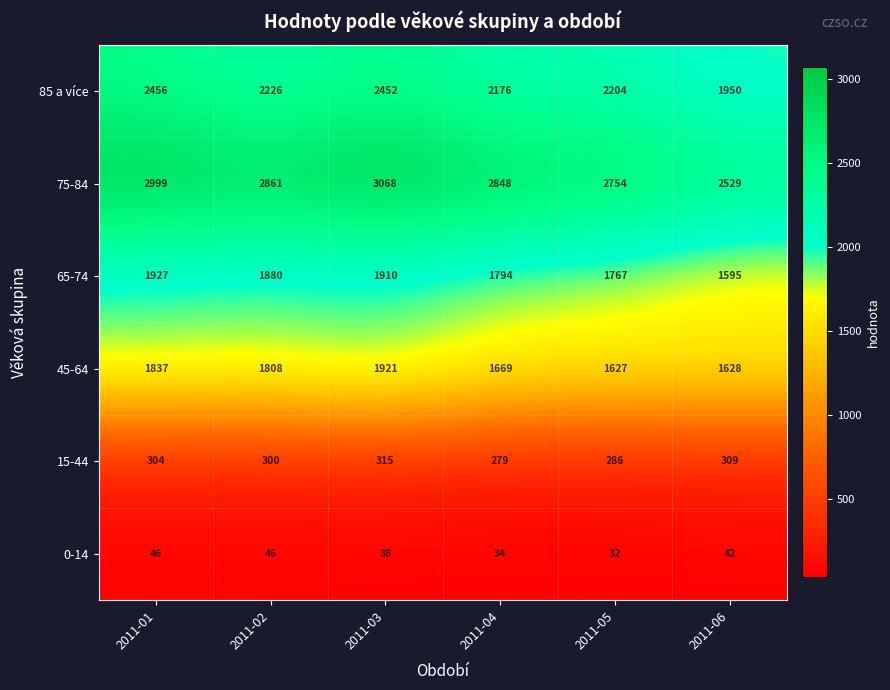

The value of 75-84 at 2011-04 is 2848. True or false?

True